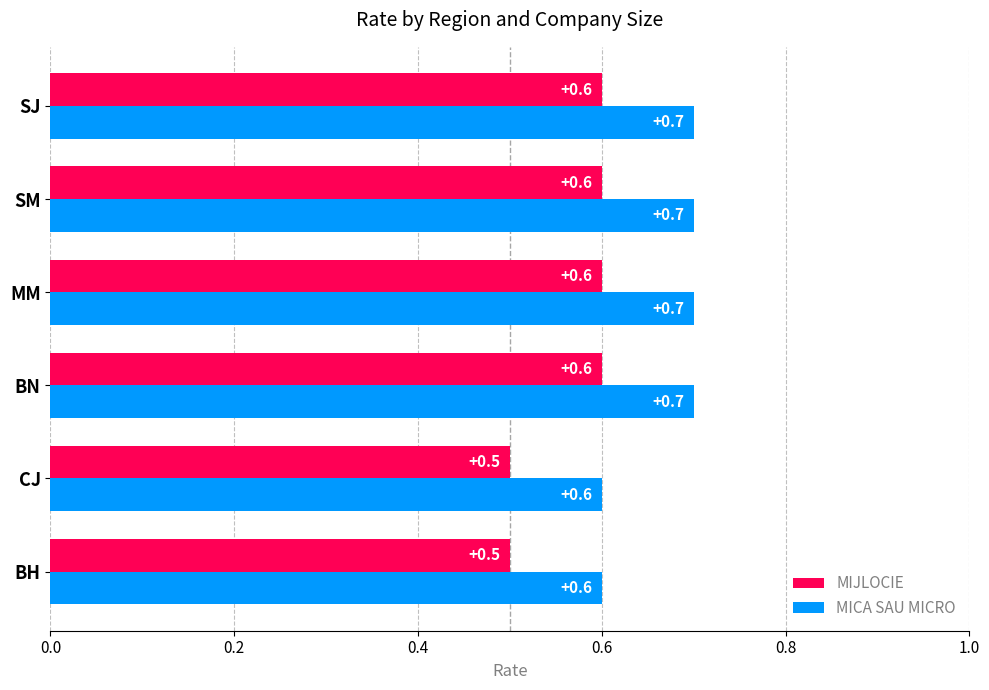

Is it true that MICA SAU MICRO equals 0.3 at BN?

False